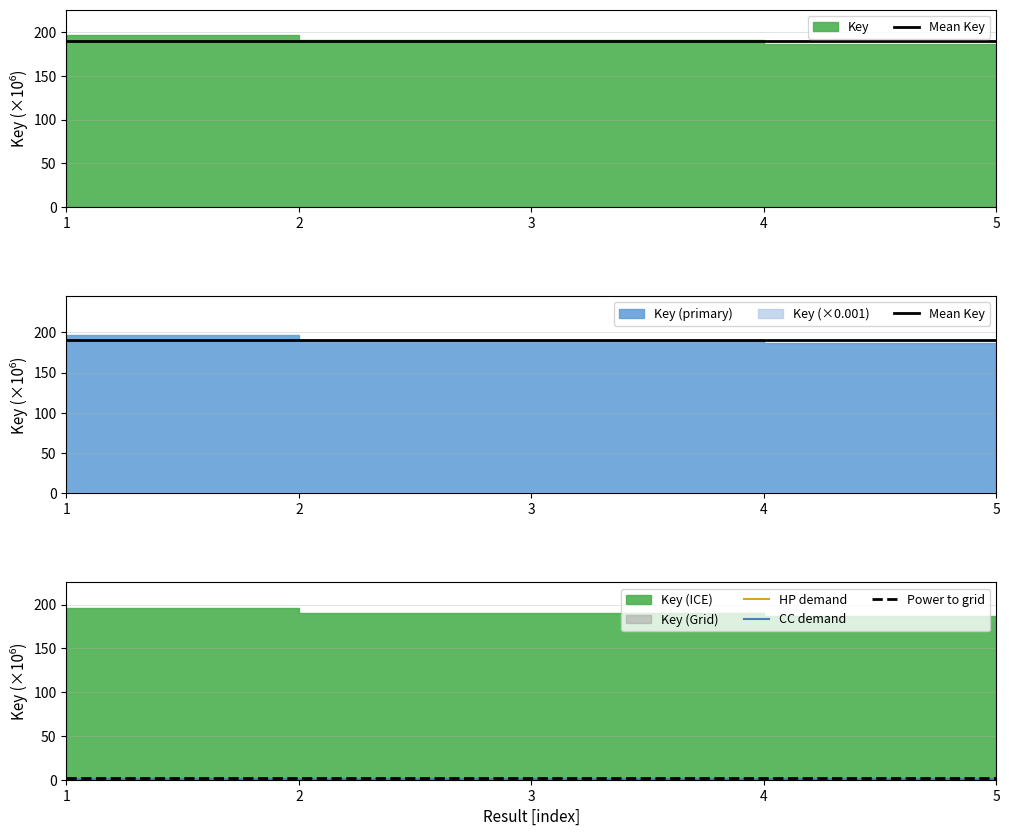

What is the sum of the Power to grid values at 2 and 1?

3.0